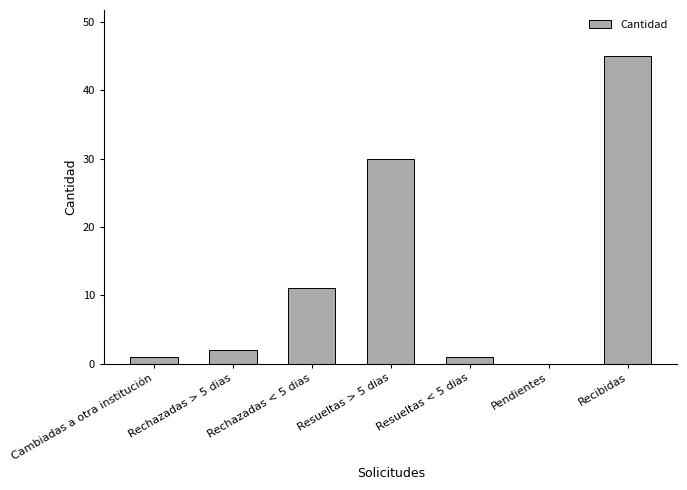

Approximately how many times larger is the value at Resueltas > 5 dias compared to Resueltas < 5 dias?

30.0